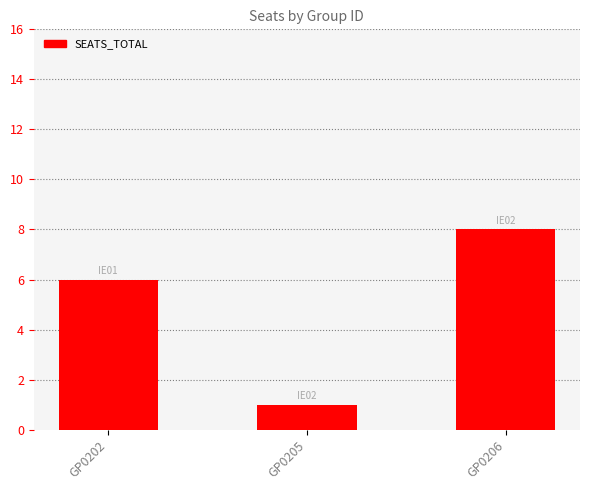

Reading left to right, transcribe all the data shown in this chart.

GP0202=6	GP0205=1	GP0206=8